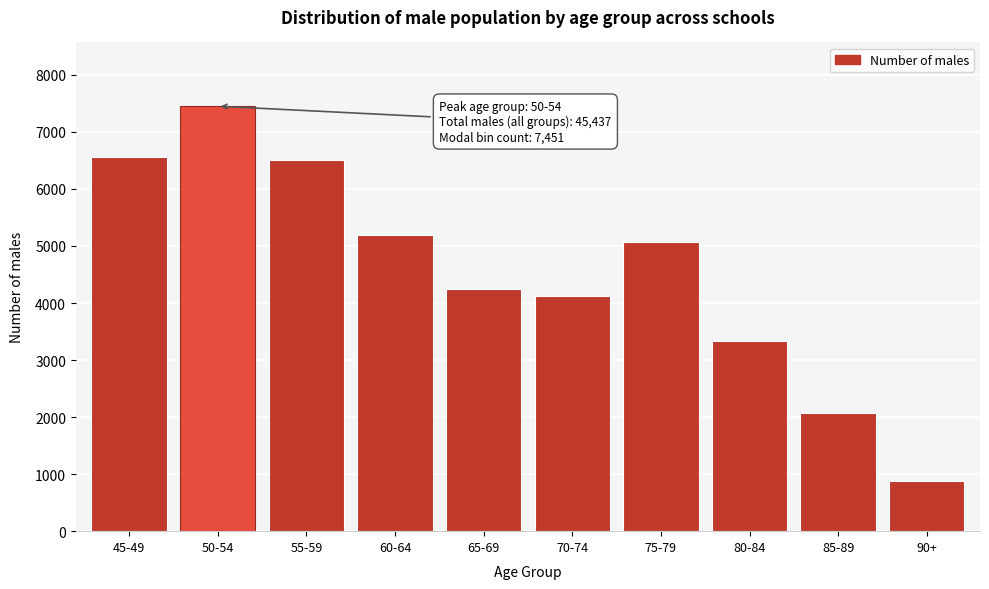

Reading left to right, what are all the values shown in this chart?

6557	7451	6512	5189	4240	4128	5062	3338	2074	886